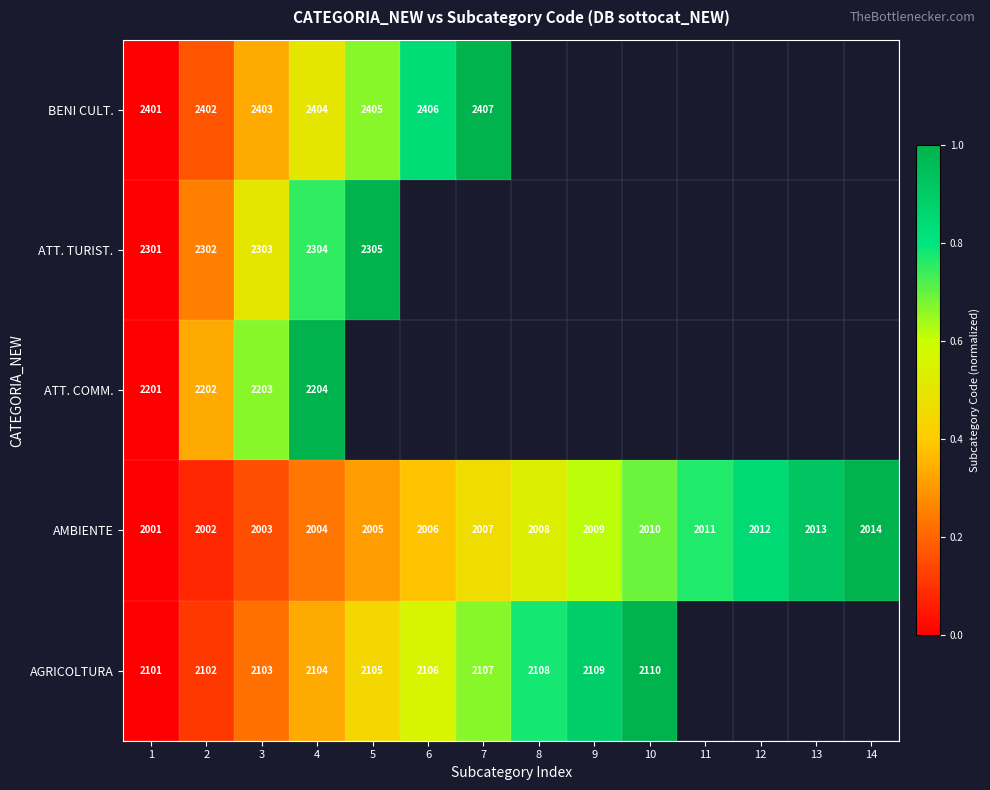

True or false: AGRICOLTURA has a value of 1316 at 6.

False